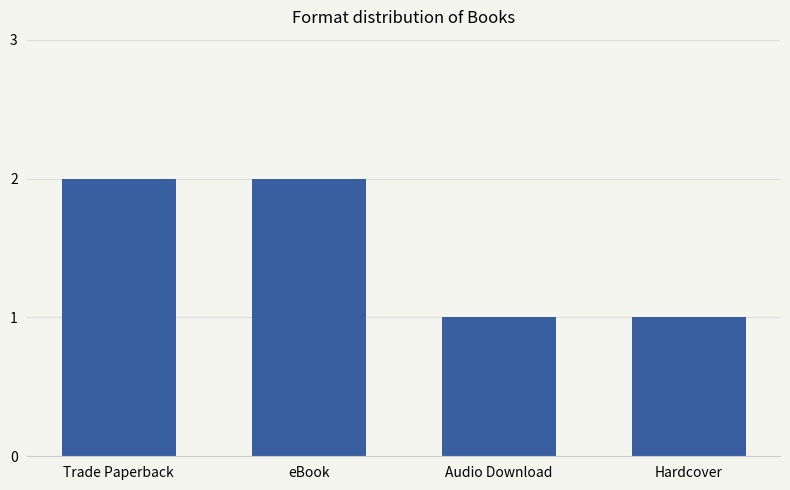

What is the change in value from eBook to Hardcover?

-1